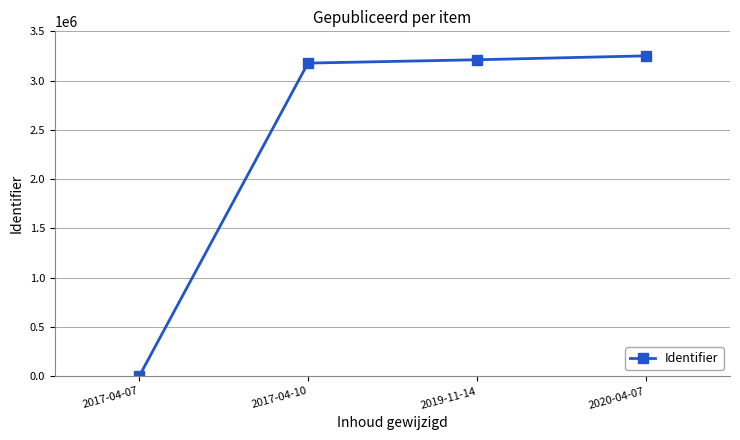

What is the ratio of the value at 2017-04-10 to the value at 2019-11-14?

1.0